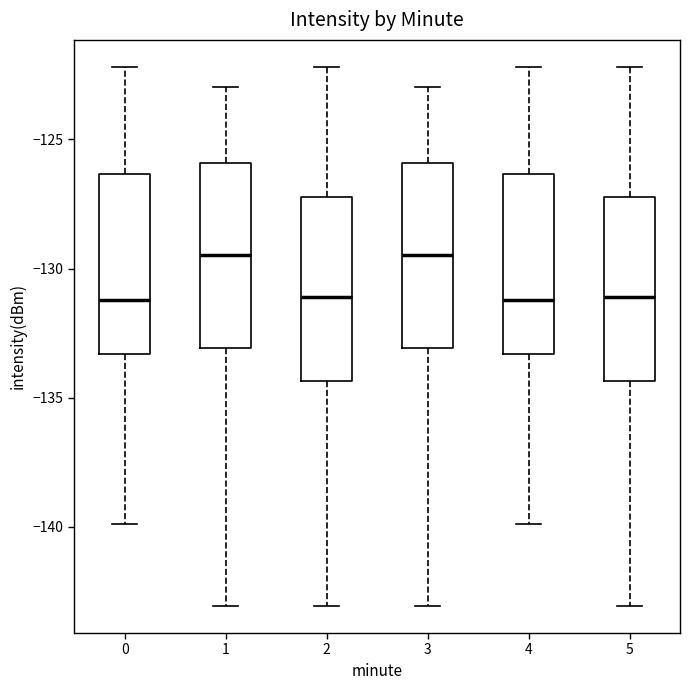

Where does the upper whisker of the box at x = 1 end on the y-axis? The values are not printed on the chart, so give them approximately, as read against the axis.

-123.0